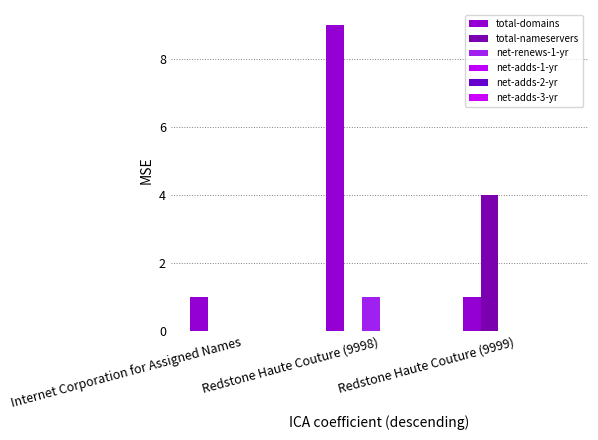

Are the bars horizontal?

No